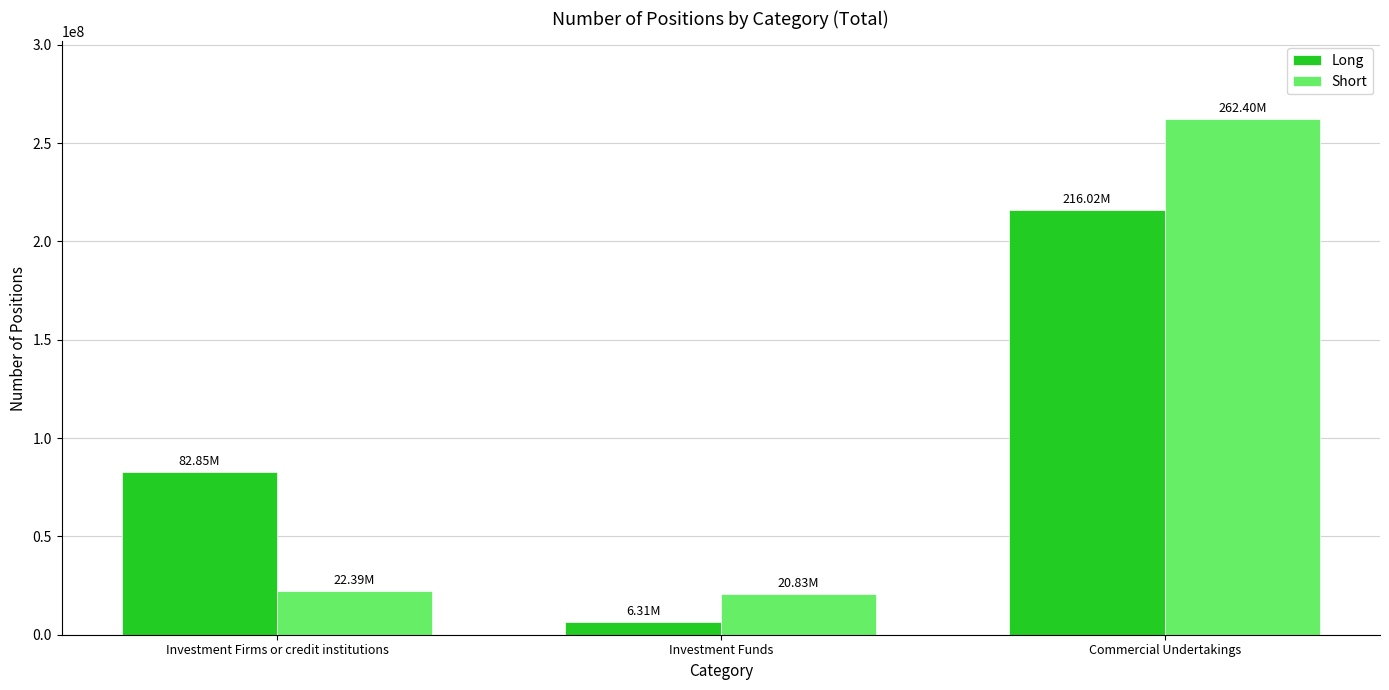

What is the value of the Long bar at the 3rd from the left?

216016000